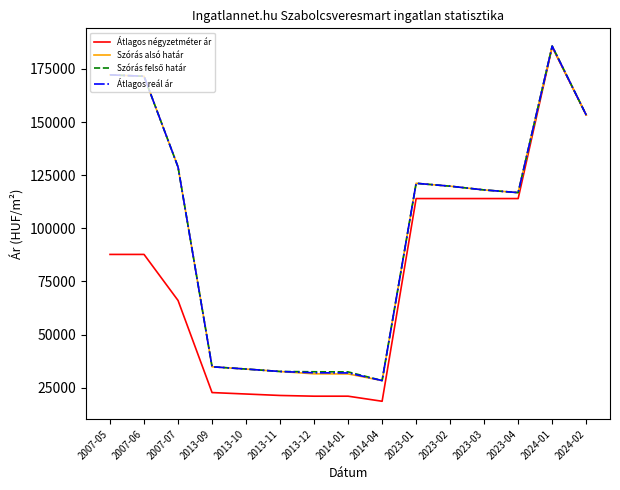

The Átlagos reál ár series shows 77104 at 2023-01. True or false?

False